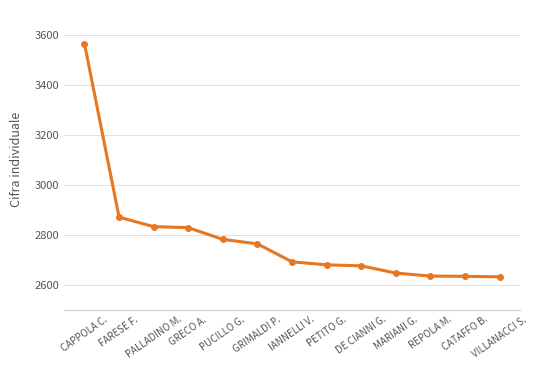

What is the smallest value displayed?

2631